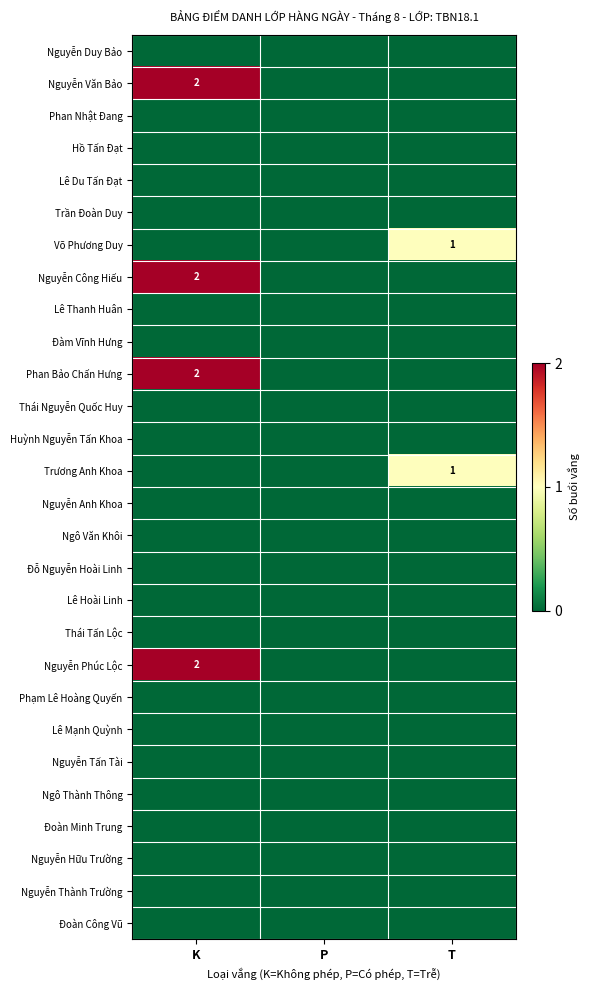

List the series in order of their peak value, lowest first.

Nguyễn Duy Bảo, Phan Nhật Đang, Hồ Tấn Đạt, Lê Du Tấn Đạt, Trần Đoàn Duy, Lê Thanh Huân, Đàm Vĩnh Hưng, Thái Nguyễn Quốc Huy, Huỳnh Nguyễn Tấn Khoa, Nguyễn Anh Khoa, Ngô Văn Khôi, Đỗ Nguyễn Hoài Linh, Lê Hoài Linh, Thái Tấn Lộc, Phạm Lê Hoàng Quyến, Lê Mạnh Quỳnh, Nguyễn Tấn Tài, Ngô Thành Thông, Đoàn Minh Trung, Nguyễn Hữu Trường, Nguyễn Thành Trường, Đoàn Công Vũ, Võ Phương Duy, Trương Anh Khoa, Nguyễn Văn Bảo, Nguyễn Công Hiếu, Phan Bảo Chấn Hưng, Nguyễn Phúc Lộc